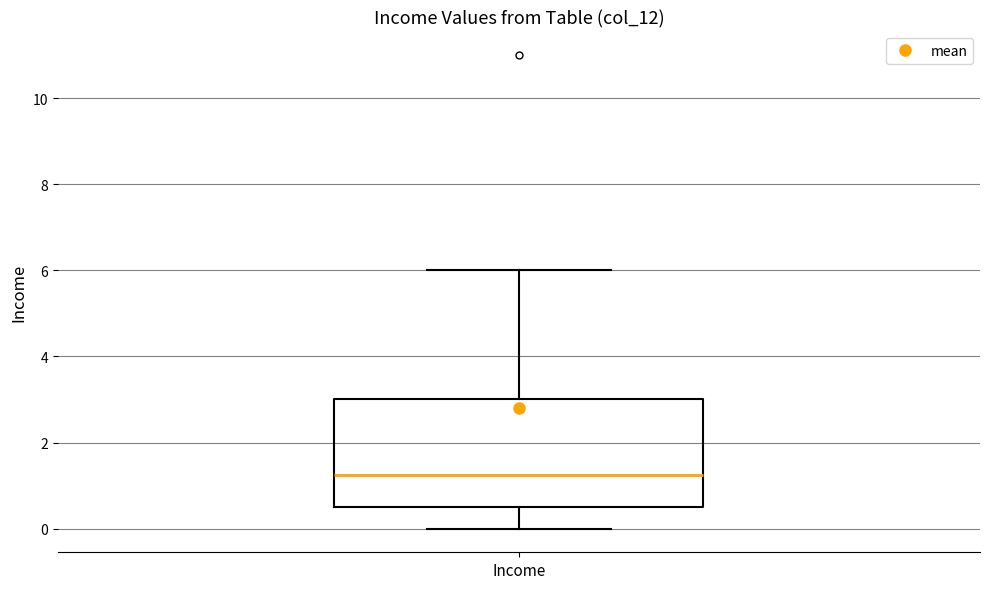

Read this box plot against the y-axis: the position of the median line, the range covered by the box, and the ends of both whiskers. The values are not printed on the chart, so give them approximately, as read against the axis.

median 1.2, box 0.6 to 3.0, whiskers 0.0 to 6.0